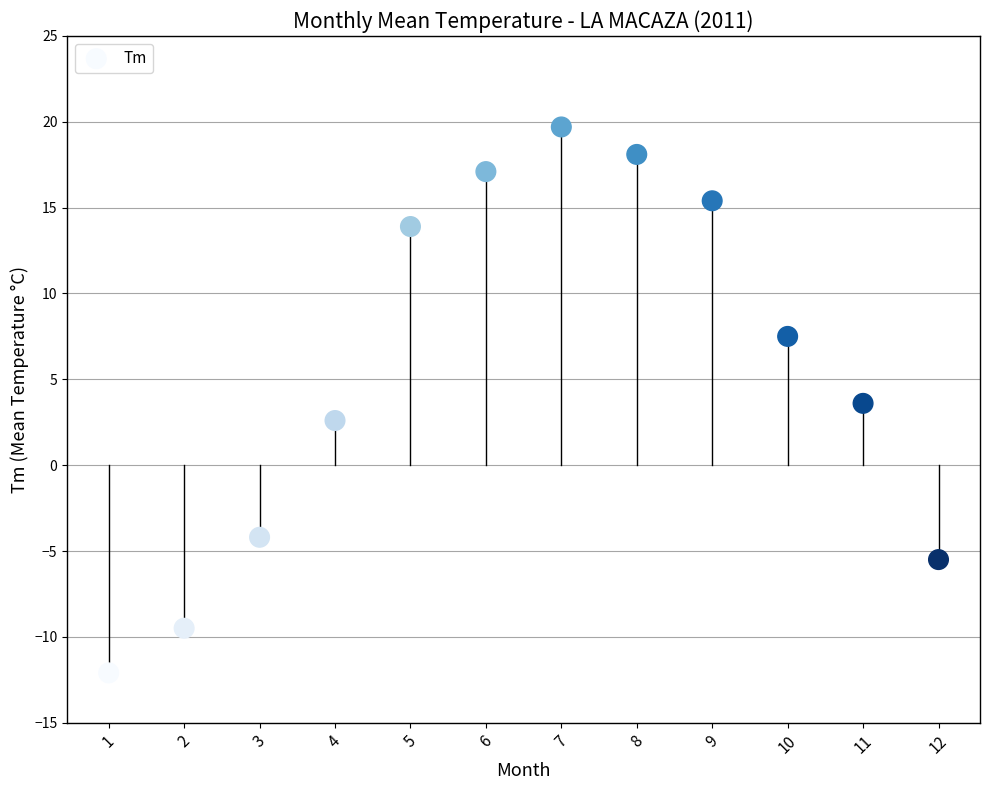

What is the range of Y values (max minus min)?

31.8